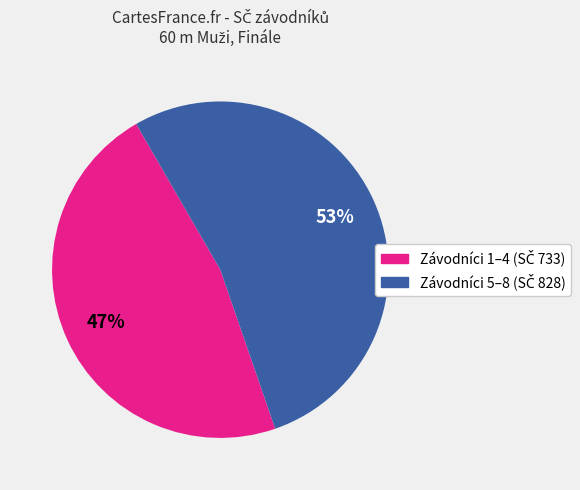

Is there a majority slice in this chart?

Yes